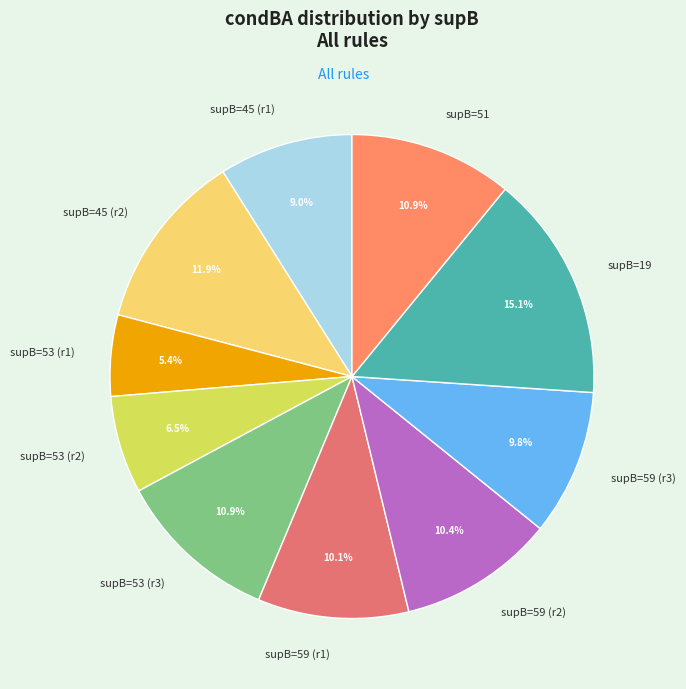

What is the largest slice in the pie chart?

supB=19